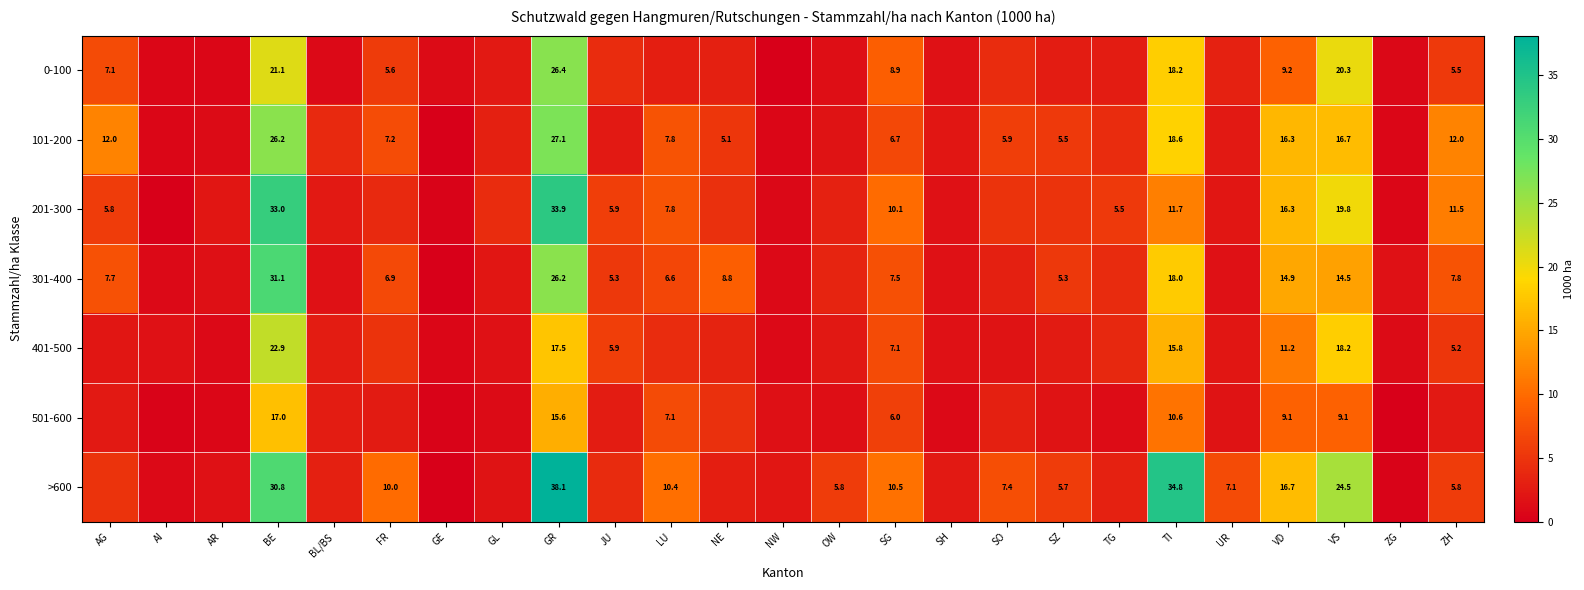

Is the value of 501-600 at GR greater than the value of 201-300 at ZH?

Yes